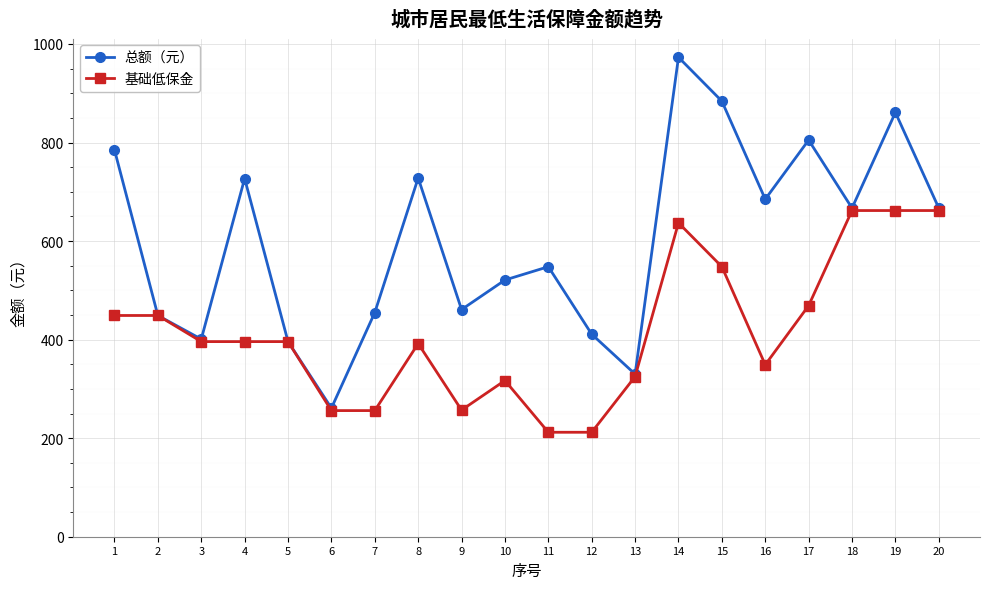

Is the value of 总额（元） at 2 greater than the value of 基础低保金 at 13?

Yes